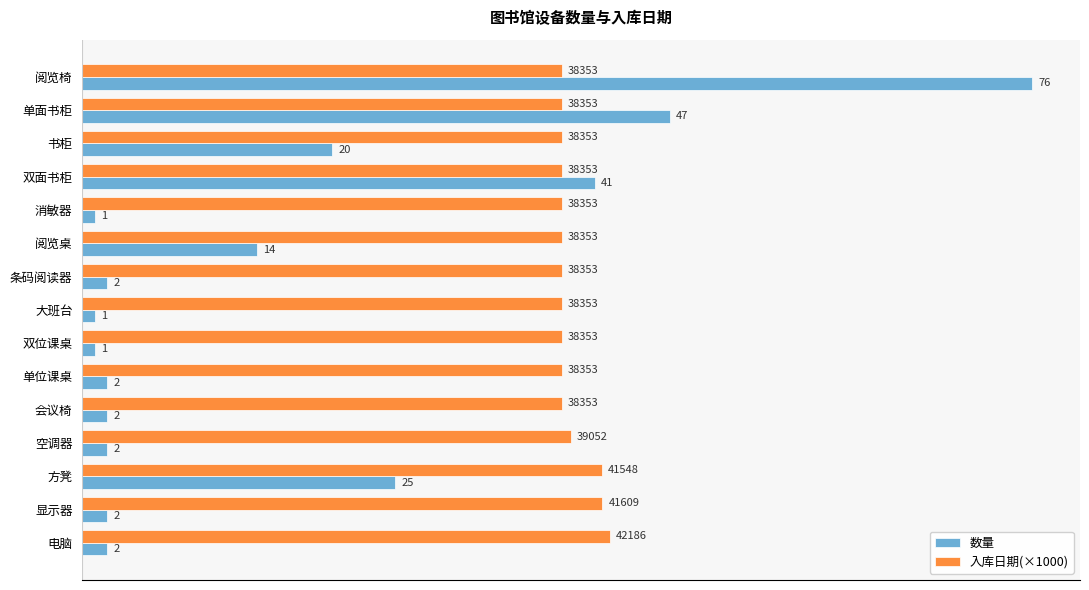

Rank the series by their maximum value, from lowest to highest.

入库日期(×1000), 数量